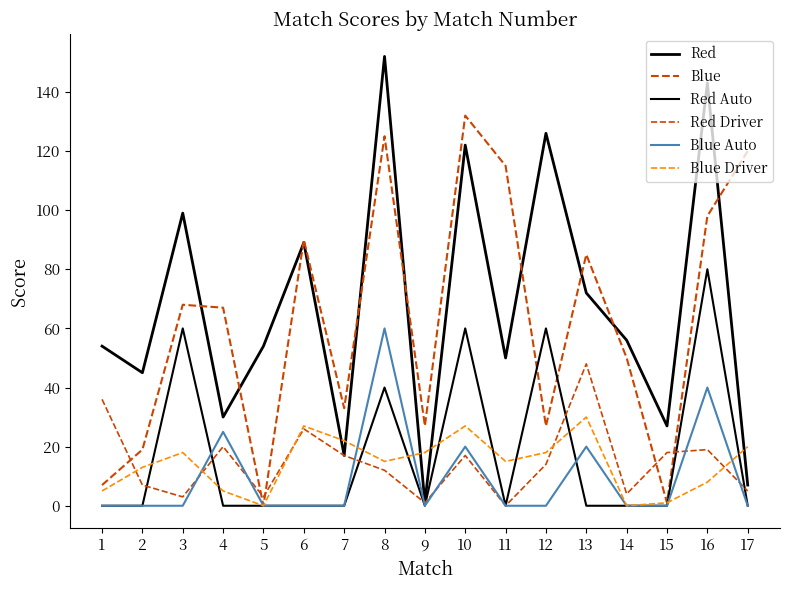

Reading left to right, extract all data points from this chart.

Red: 54	45	99	30	54	89	17	152	1	122	50	126	72	56	27	143	7
Blue: 7	19	68	67	0	90	33	125	27	132	115	27	85	50	1	98	120
Red Auto: 0	0	60	0	0	0	0	40	0	60	0	60	0	0	0	80	0
Red Driver: 36	7	3	20	3	26	17	12	1	17	0	14	48	4	18	19	5
Blue Auto: 0	0	0	25	0	0	0	60	0	20	0	0	20	0	0	40	0
Blue Driver: 5	13	18	5	0	27	22	15	18	27	15	18	30	0	1	8	20